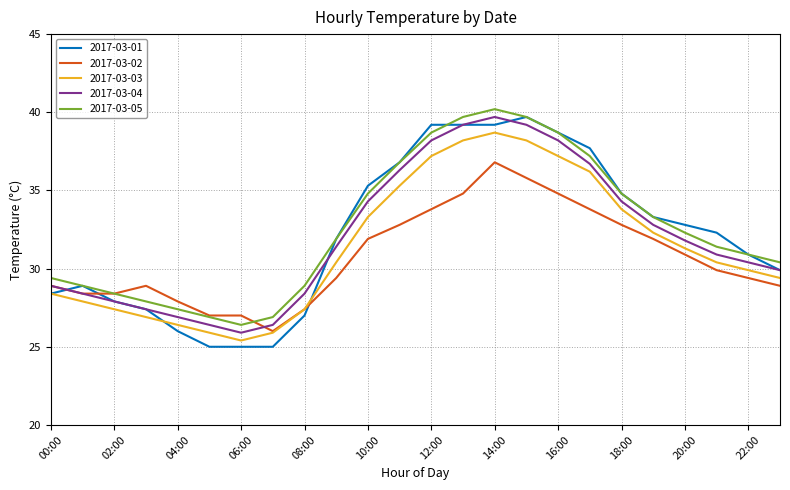

Which series has the largest range (max minus min)?

2017-03-01